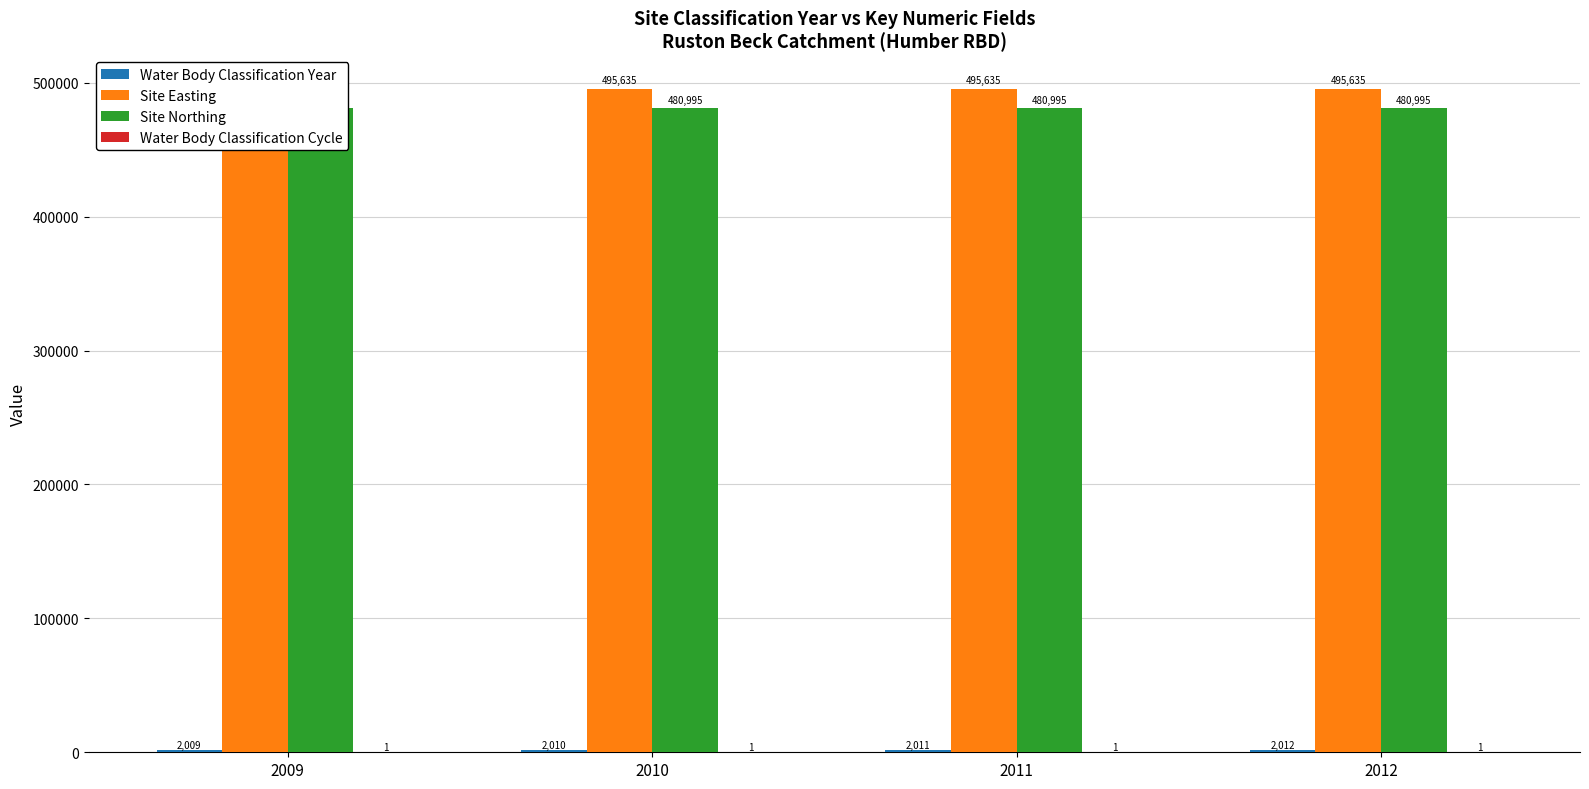

Reading left to right, list all the values displayed in this chart.

Water Body Classification Year: 2009	2010	2011	2012
Site Easting: 495635	495635	495635	495635
Site Northing: 480995	480995	480995	480995
Water Body Classification Cycle: 1	1	1	1